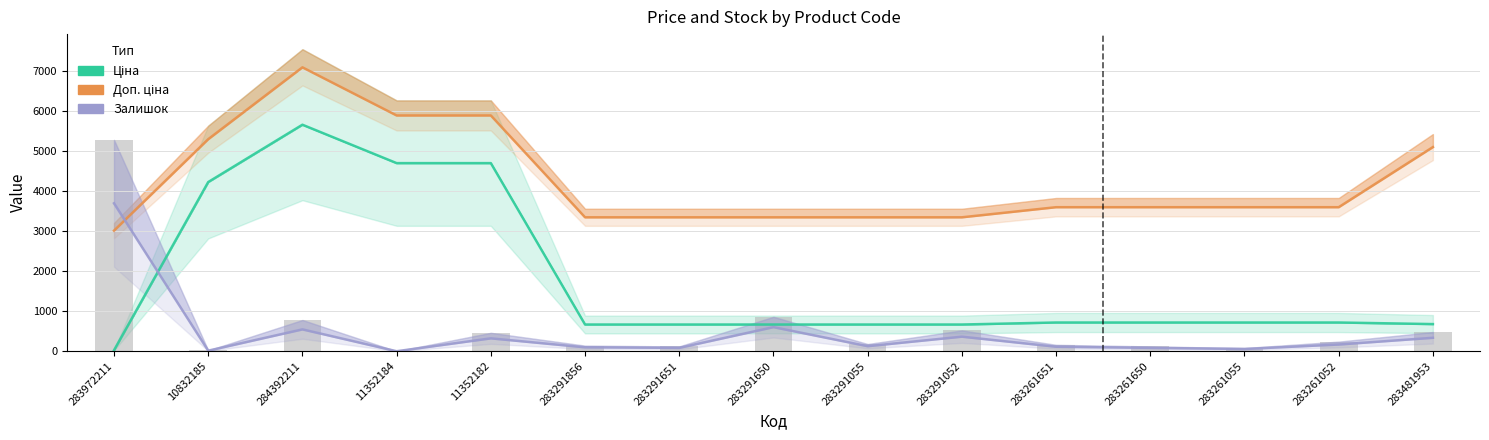

What is the sum of the Ціна values at 284392211 and 283481953?

6337.7